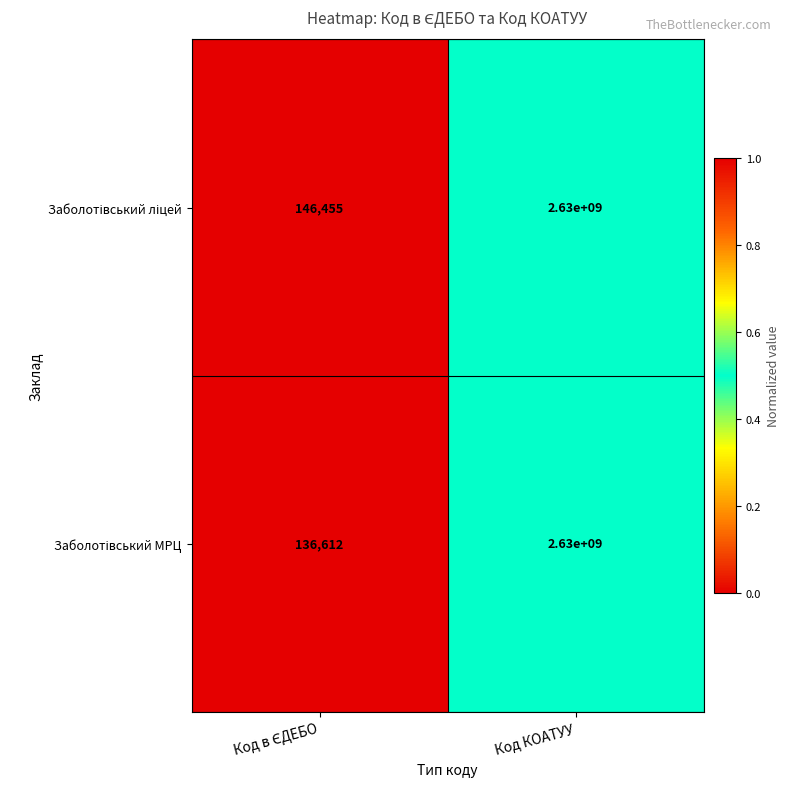

At which category is the sum across all series the highest?

Код КОАТУУ